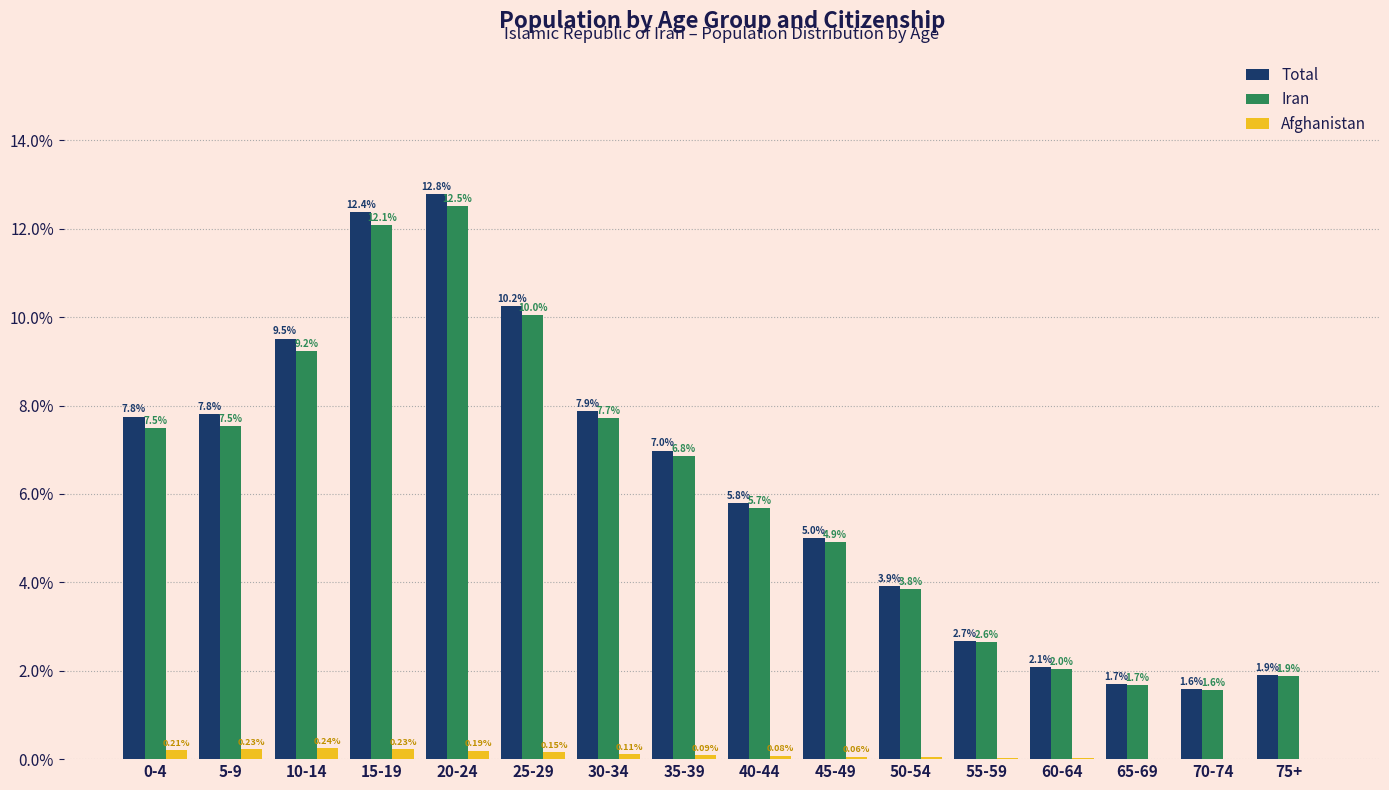

Is the value of Total at 75+ greater than the value of Afghanistan at 65-69?

Yes